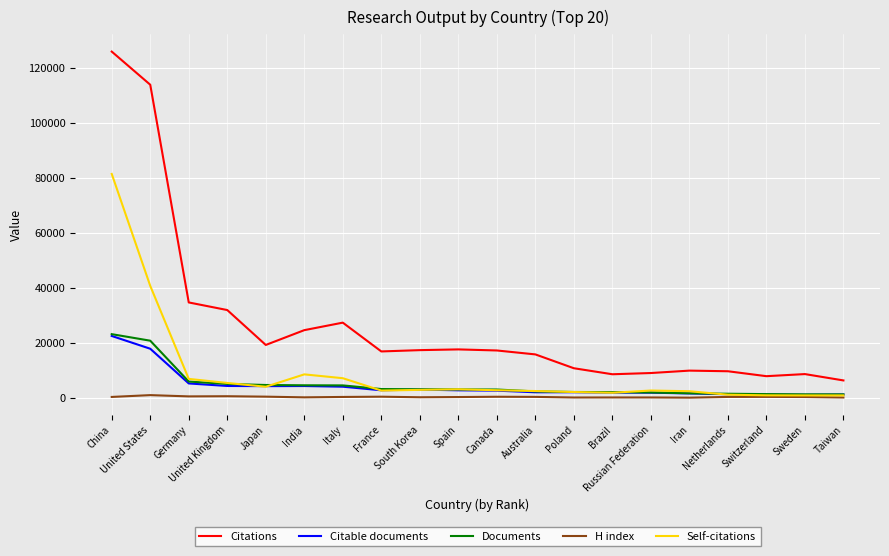

What position from the left is United States?

2